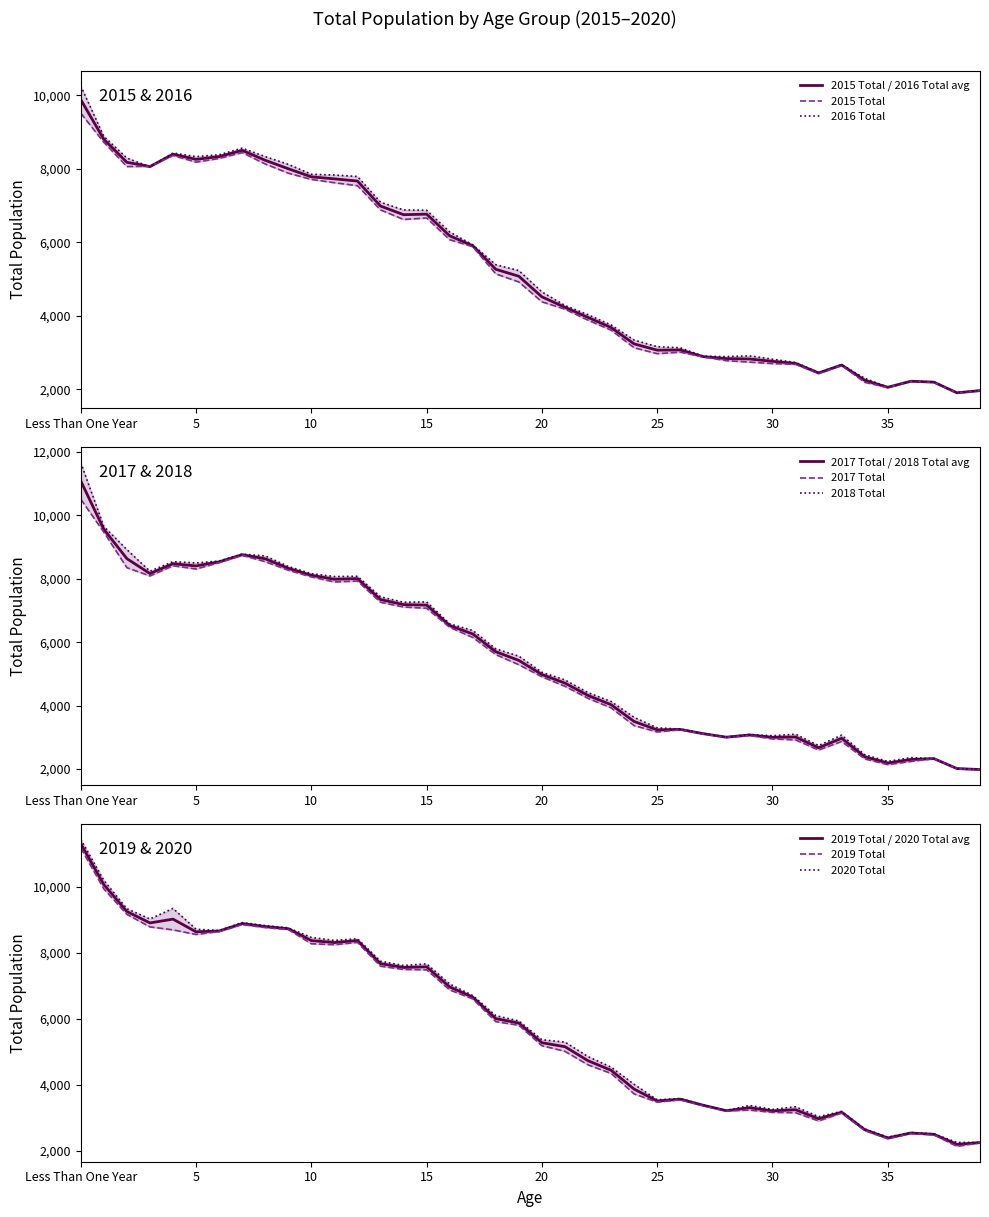

Which category has the highest value in the 2020 Total series?

Less Than One Year